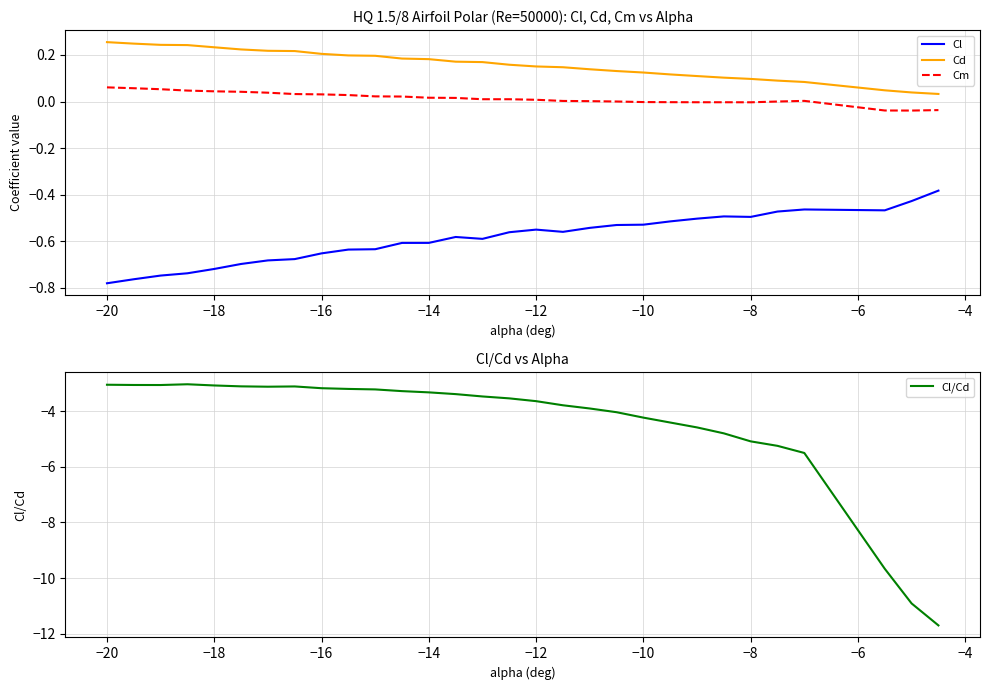

Reading left to right, what are all the values shown in this chart?

Cl: -0.8	-0.8	-0.7	-0.7	-0.7	-0.7	-0.7	-0.7	-0.7	-0.6	-0.6	-0.6	-0.6	-0.6	-0.6	-0.6	-0.5	-0.6	-0.5	-0.5	-0.5	-0.5	-0.5	-0.5	-0.5	-0.5	-0.5	-0.5	-0.4	-0.4
Cd: 0.3	0.2	0.2	0.2	0.2	0.2	0.2	0.2	0.2	0.2	0.2	0.2	0.2	0.2	0.2	0.2	0.2	0.1	0.1	0.1	0.1	0.1	0.1	0.1	0.1	0.1	0.1	0.0	0.0	0.0
Cm: 0.1	0.1	0.1	0.0	0.0	0.0	0.0	0.0	0.0	0.0	0.0	0.0	0.0	0.0	0.0	0.0	0.0	0.0	0.0	0.0	-0.0	-0.0	-0.0	-0.0	-0.0	0.0	0.0	-0.0	-0.0	-0.0
Cl/Cd: -3.1	-3.1	-3.1	-3.0	-3.1	-3.1	-3.1	-3.1	-3.2	-3.2	-3.2	-3.3	-3.3	-3.4	-3.5	-3.5	-3.6	-3.8	-3.9	-4.0	-4.2	-4.4	-4.6	-4.8	-5.1	-5.3	-5.5	-9.7	-10.9	-11.7